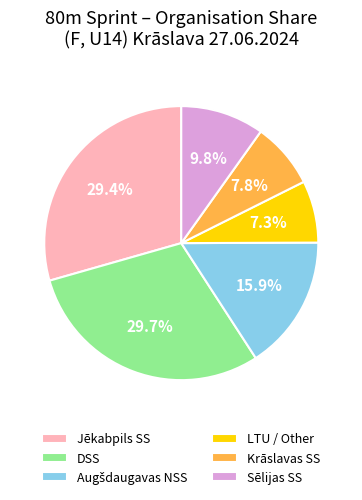

Between Sēlijas SS and Jēkabpils SS, which is larger?

Jēkabpils SS